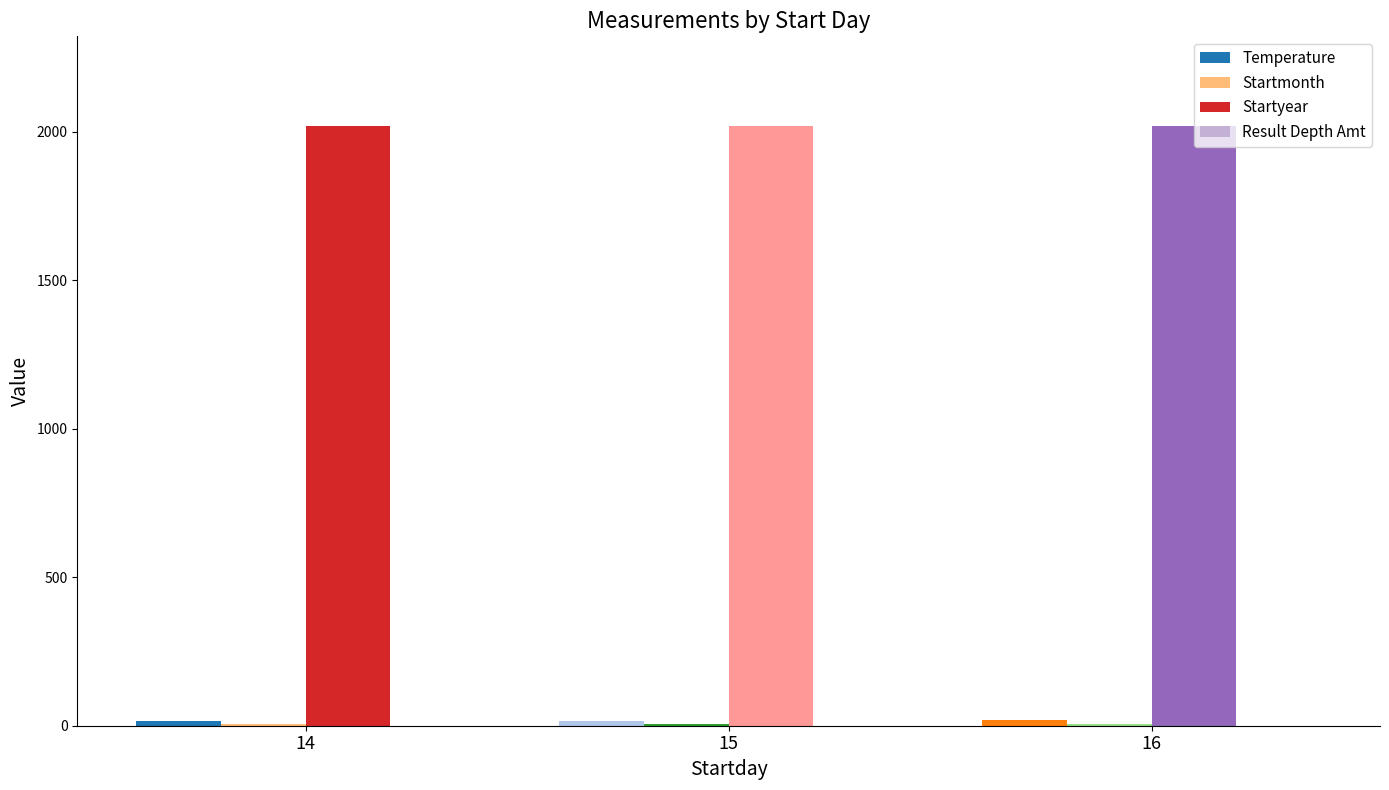

Which series has the largest total across all categories?

Startyear